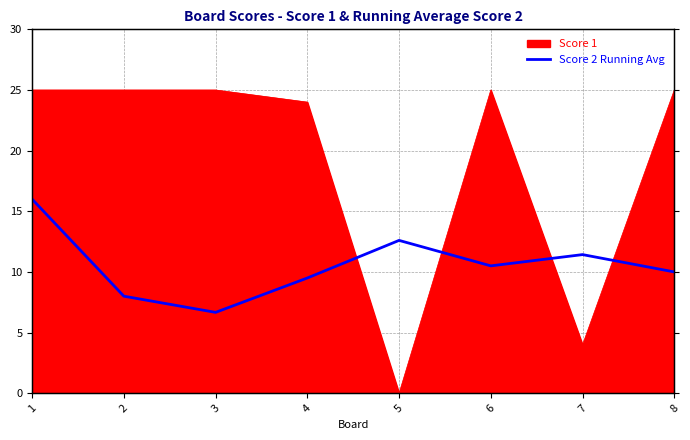

What is the change in value from 5 to 6?

-2.1